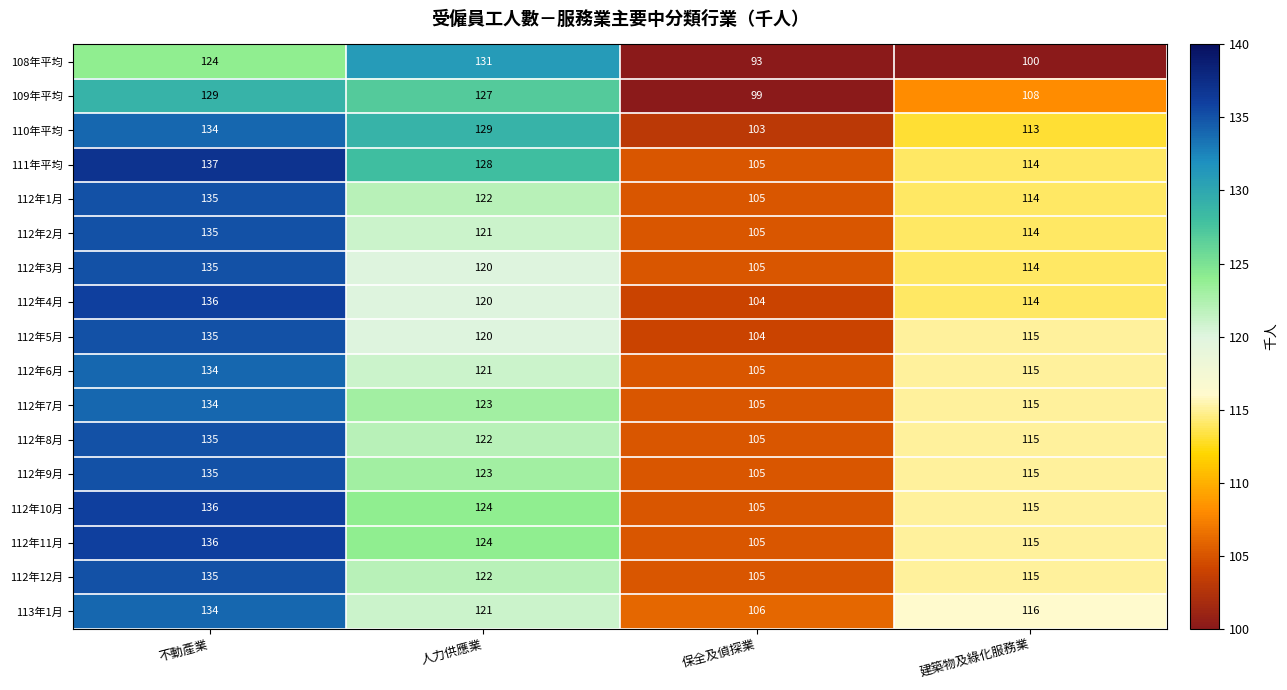

What is the difference between the maximum and minimum values in the 112年1月 series?

30